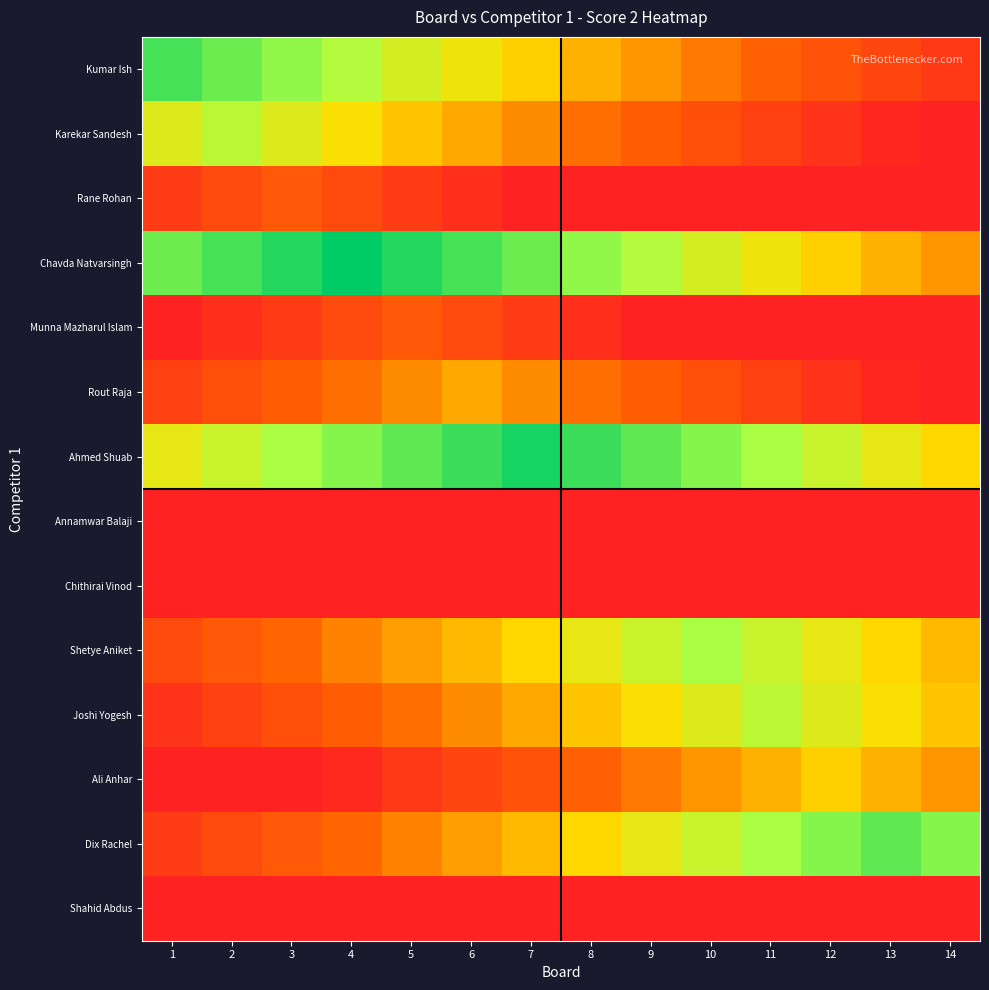

What is the total value across all series at 11?

109.5